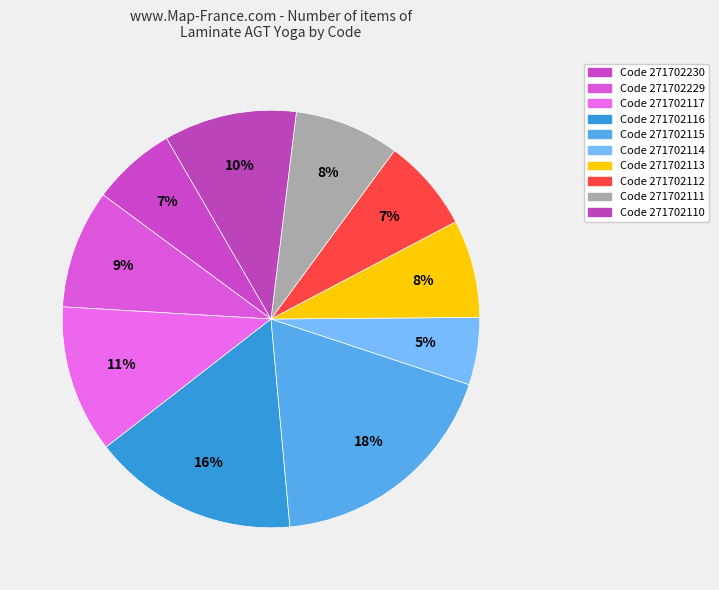

Which slice is the smallest?

271702114